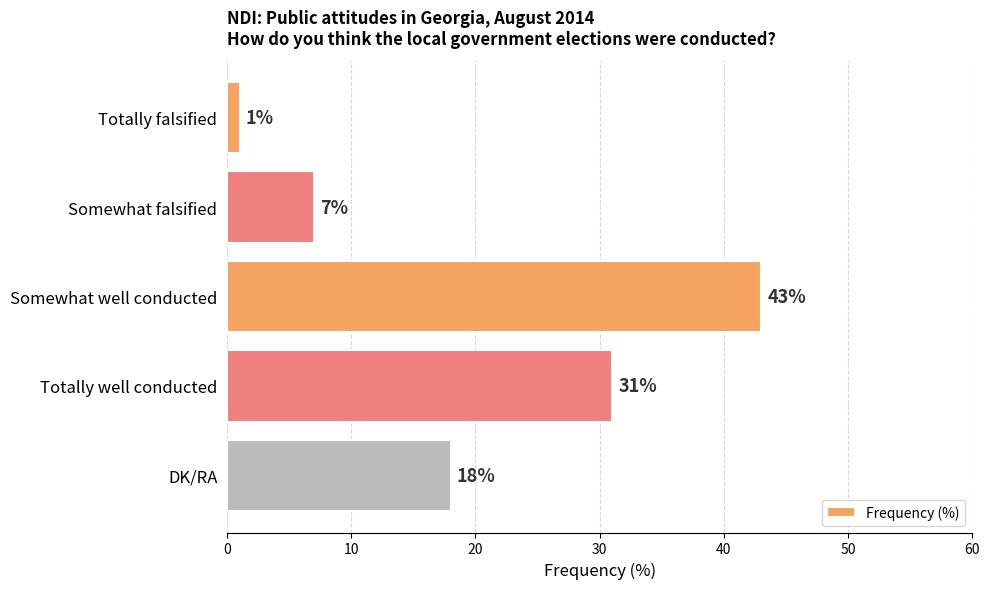

List the labels in order of value, smallest first.

Totally falsified, Somewhat falsified, DK/RA, Totally well conducted, Somewhat well conducted